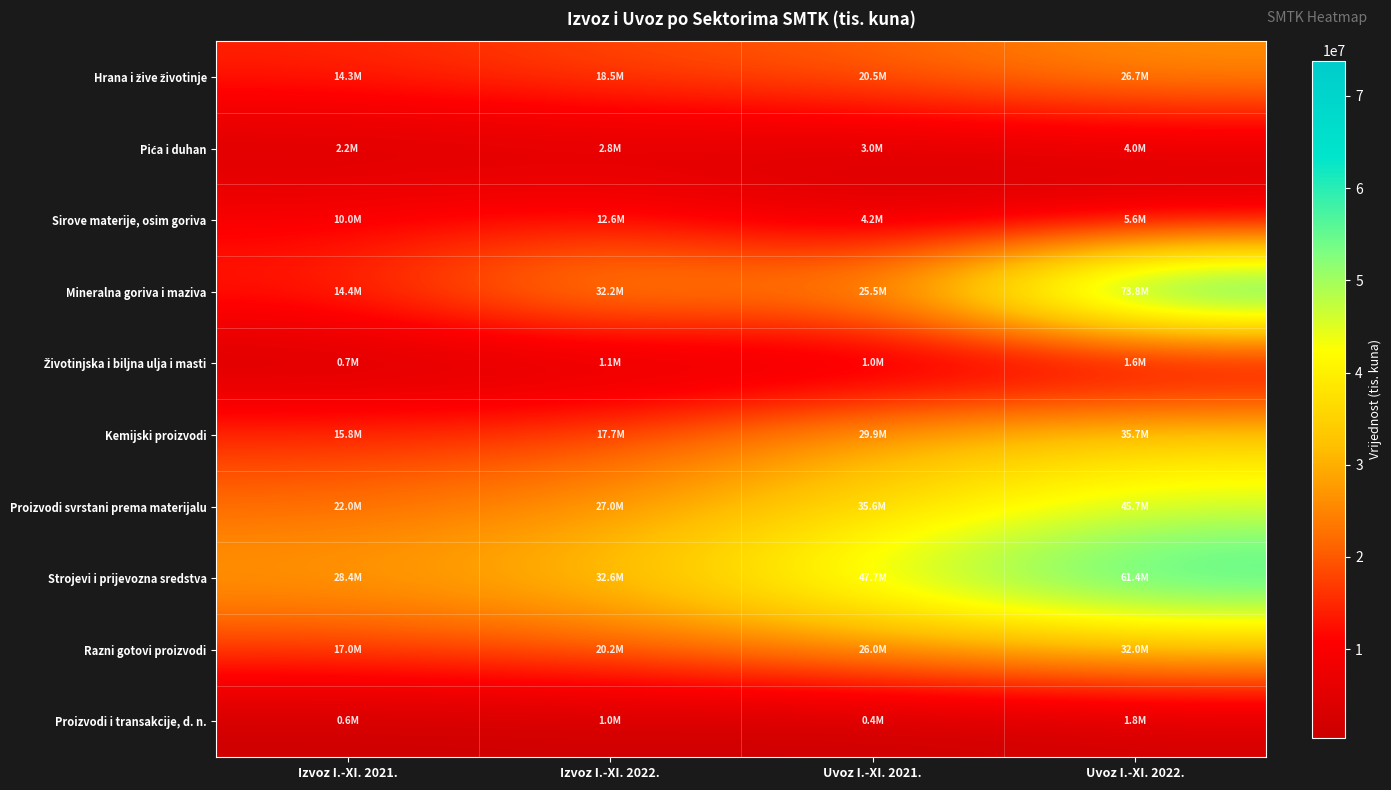

Between Izvoz I.-XI. 2022. and Uvoz I.-XI. 2022., which is larger?

Uvoz I.-XI. 2022.